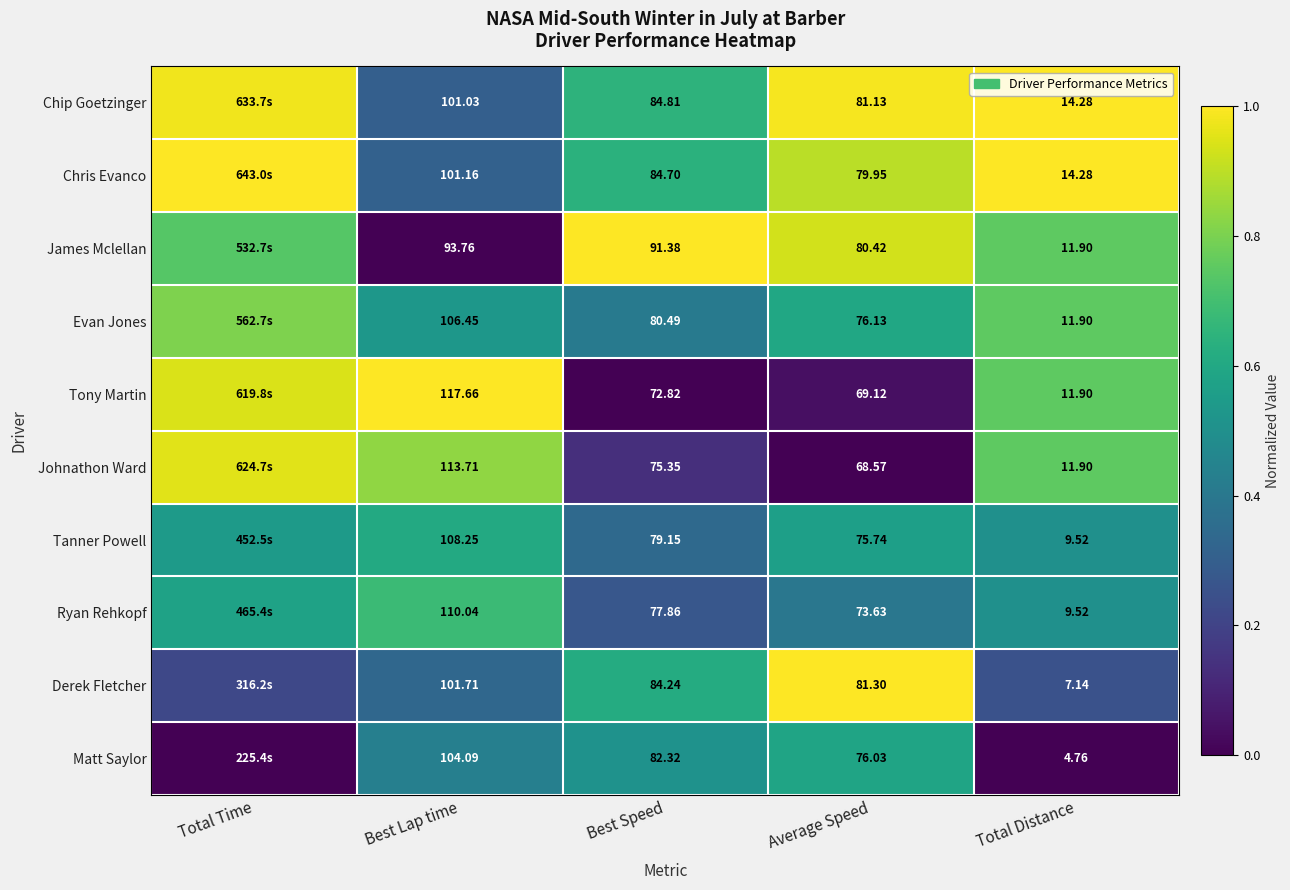

Between Average Speed and Total Distance, which series saw the biggest shift?

Derek Fletcher